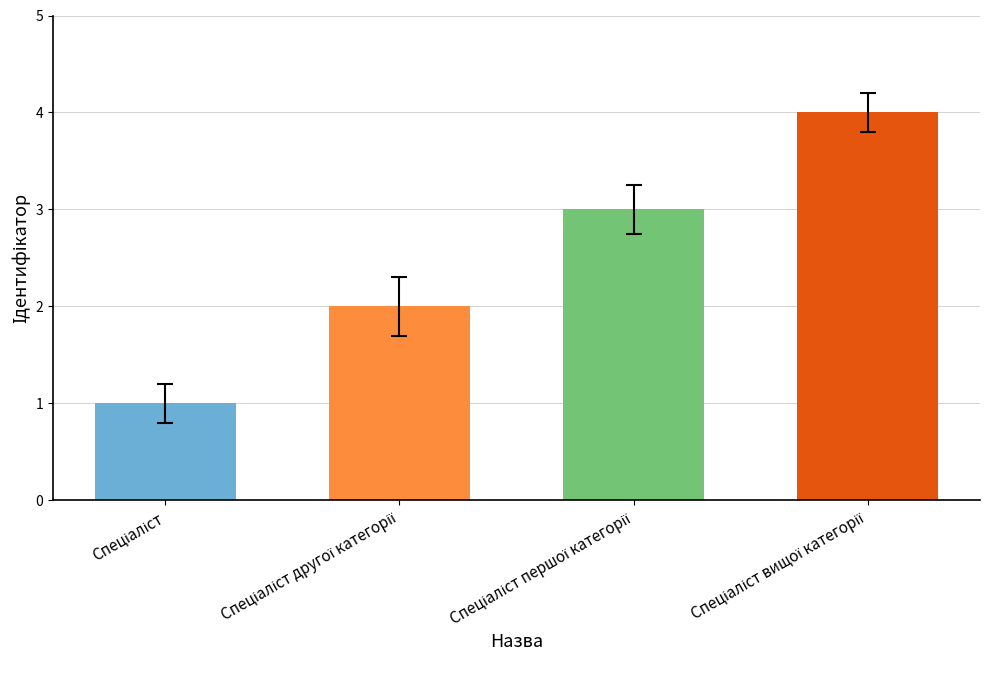

What is the smallest value displayed?

1